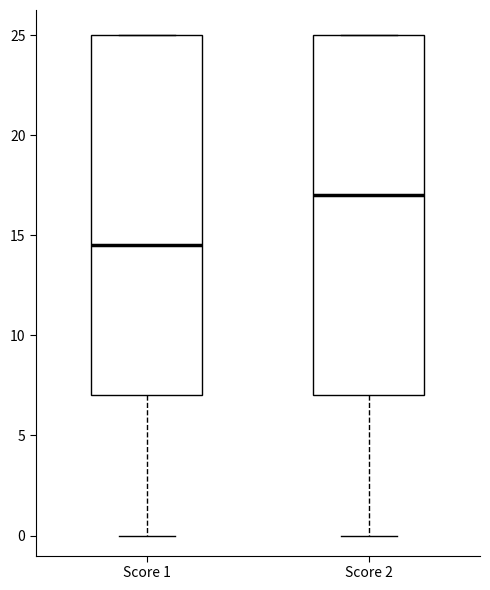

Where is the upper edge of the box for Score 1 on the y-axis? The values are not printed on the chart, so give them approximately, as read against the axis.

25.0